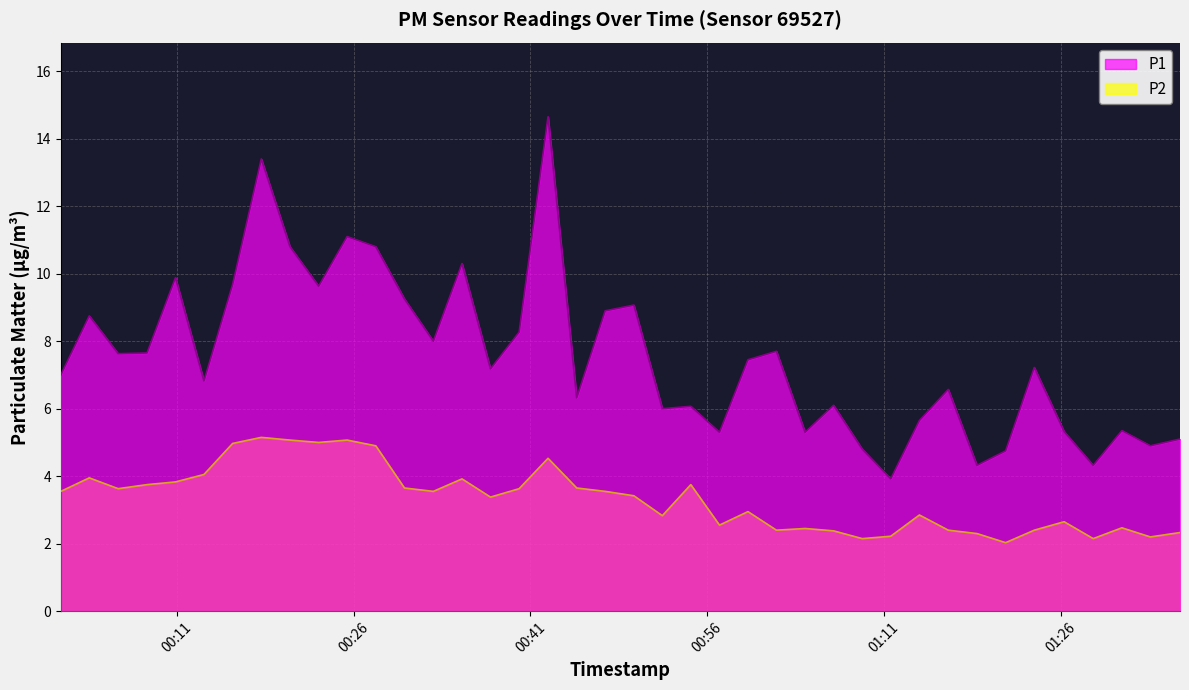

What is the value of the P2 point at the 30th from the left?

2.2